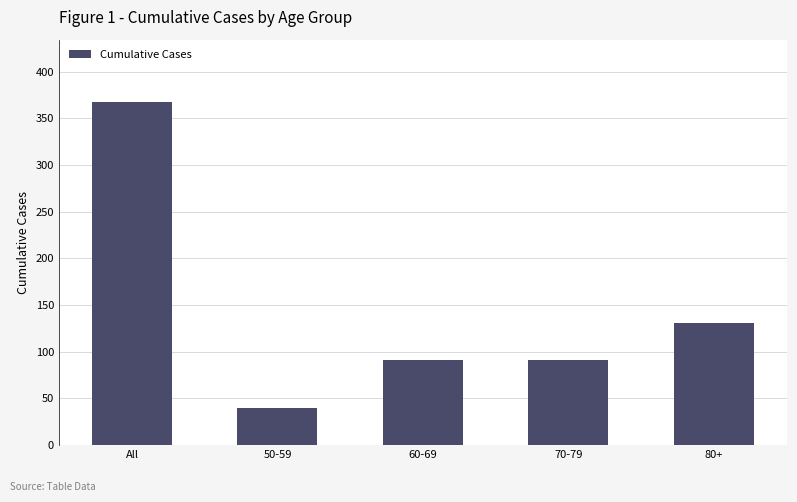

Which label corresponds to the largest value in the chart?

All